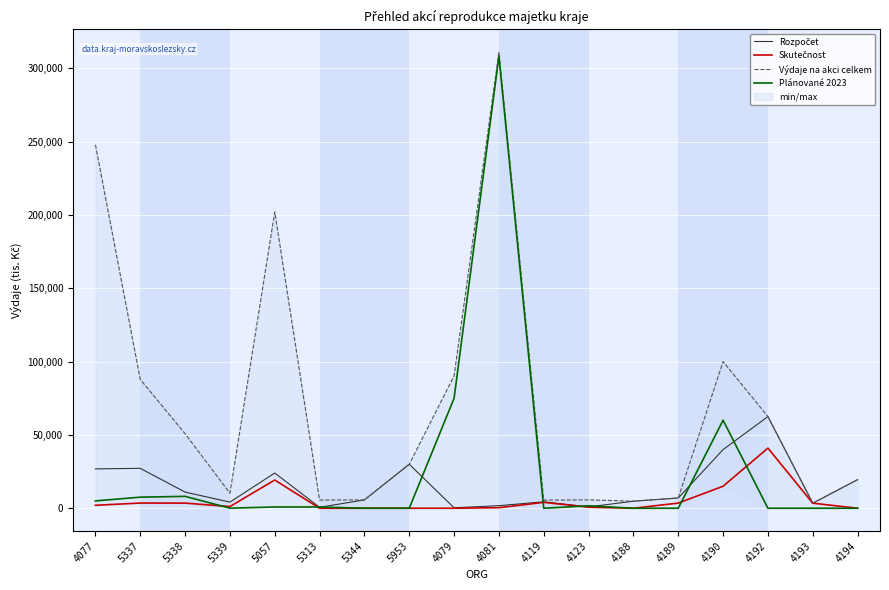

What is the approximate value of Skutečnost at 4077?

2020.4